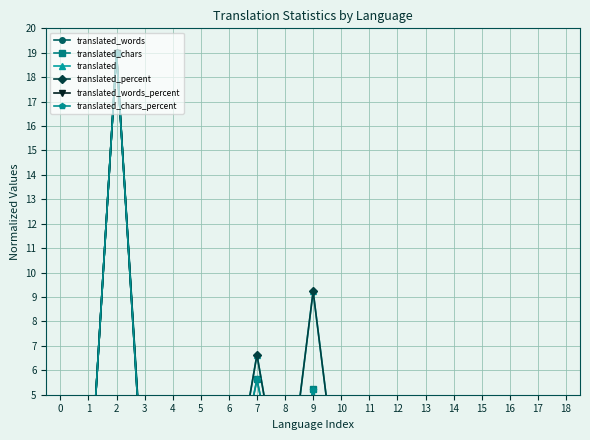

The value of translated_chars_percent at 3 is 0.0. True or false?

False